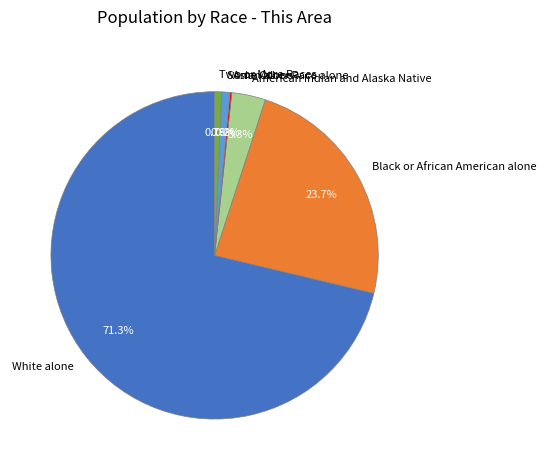

Which category has the biggest portion of the pie?

White alone